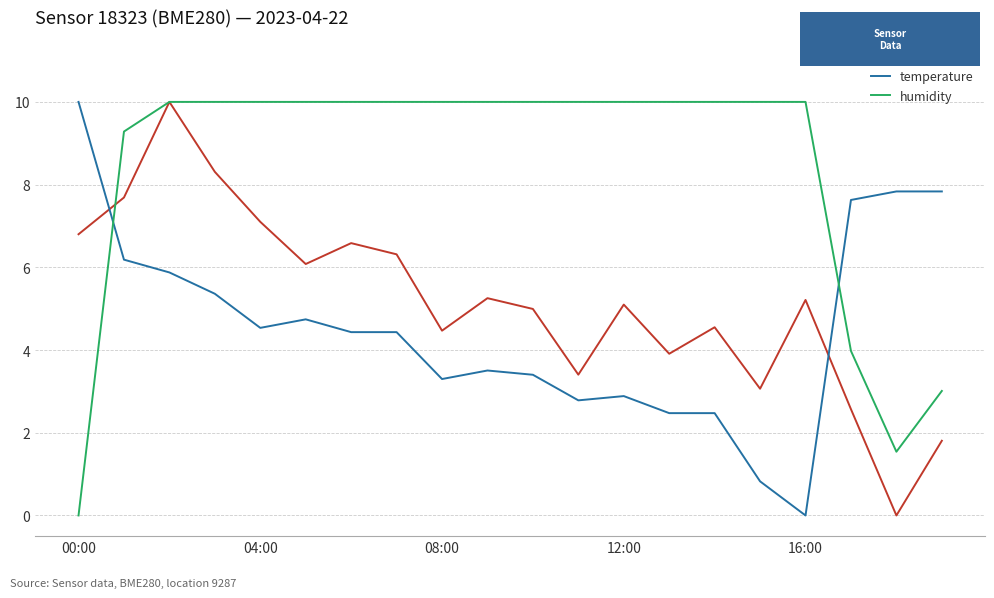

Which series has the largest total across all categories?

humidity